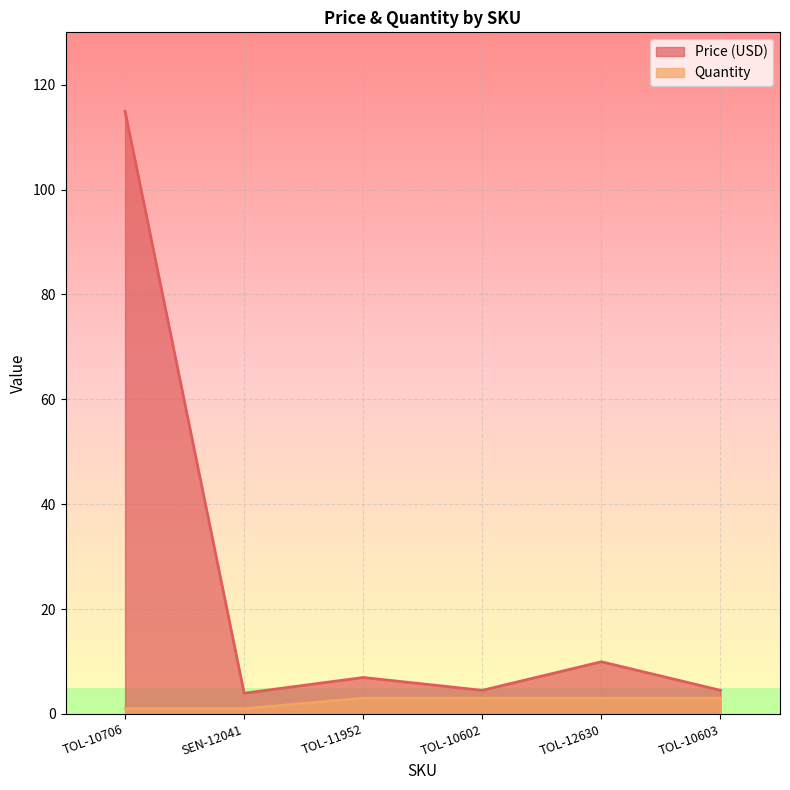

What is the smallest value displayed?

1.0